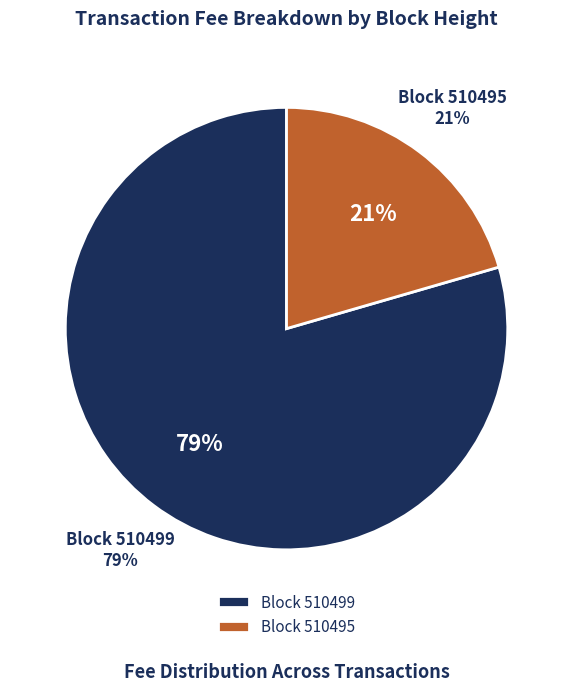

Which category accounts for the majority?

510499